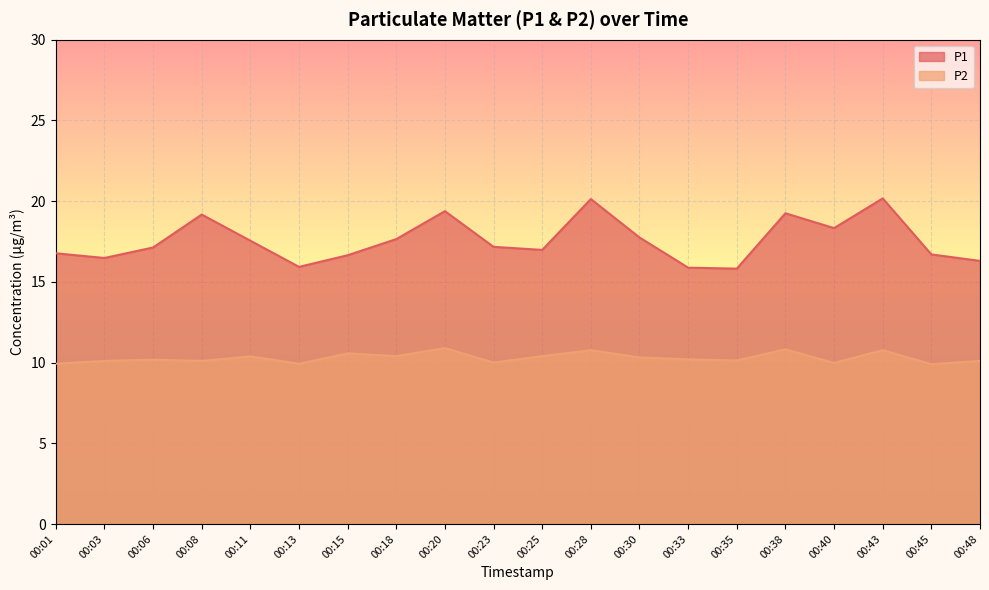

How many lines are shown in the chart?

2